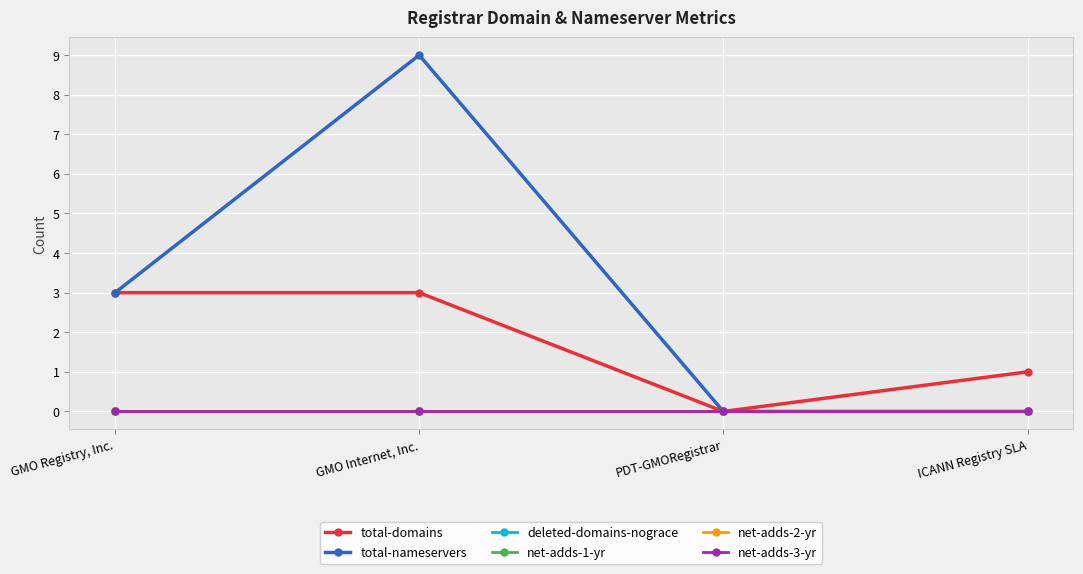

How many lines are shown in the chart?

6